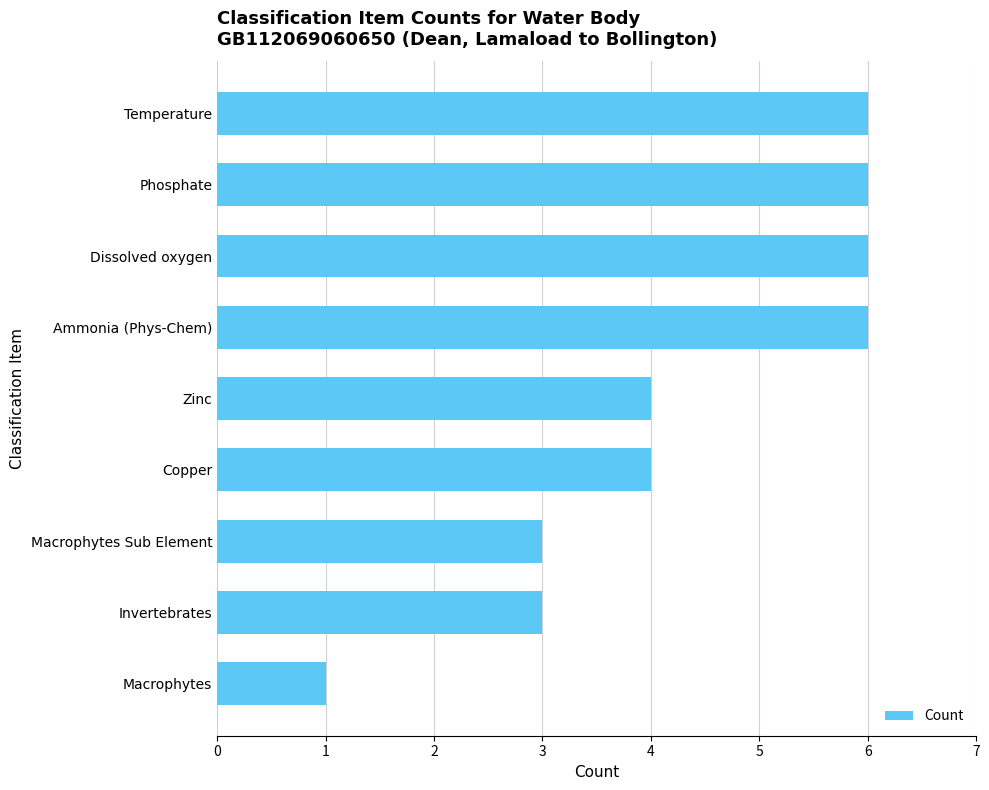

How many bars are there in total?

9